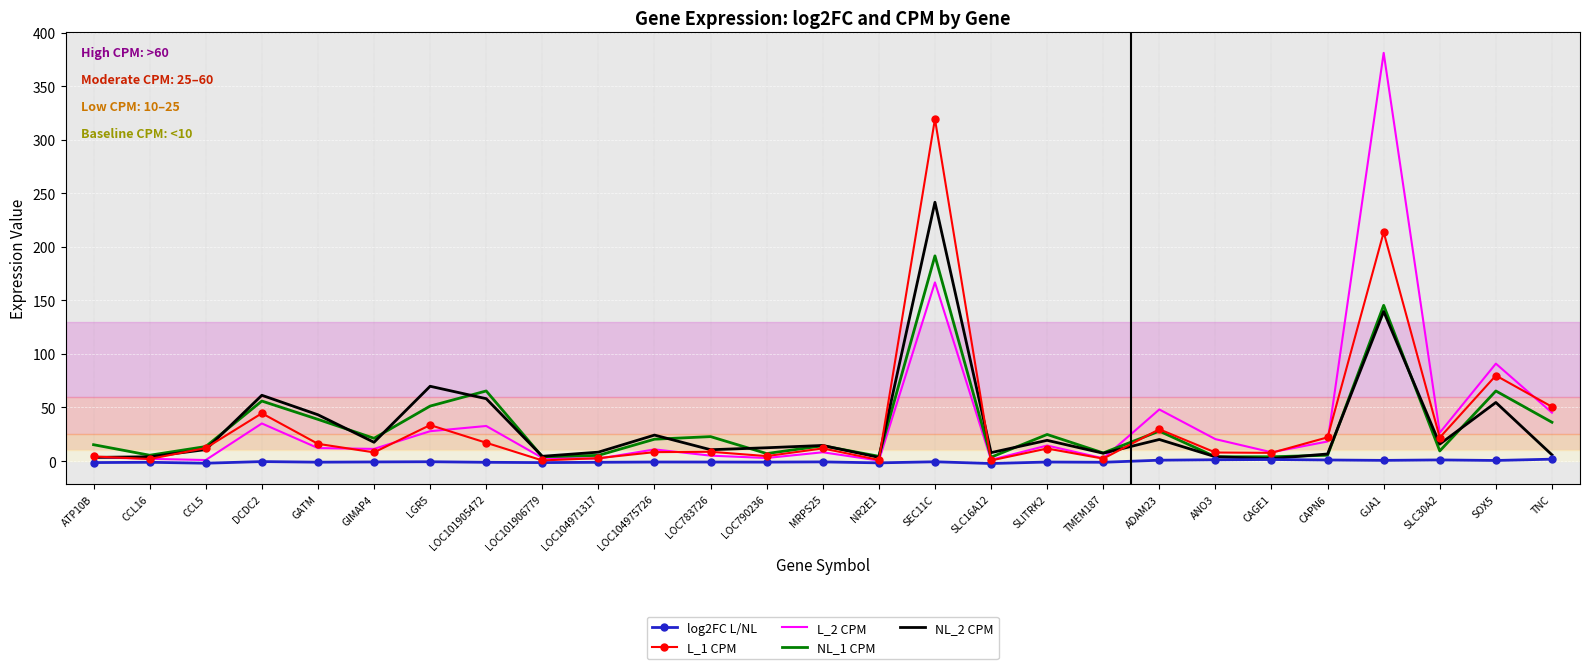

Is the value of NL_2 CPM at CAPN6 greater than the value of L_1 CPM at ADAM23?

No